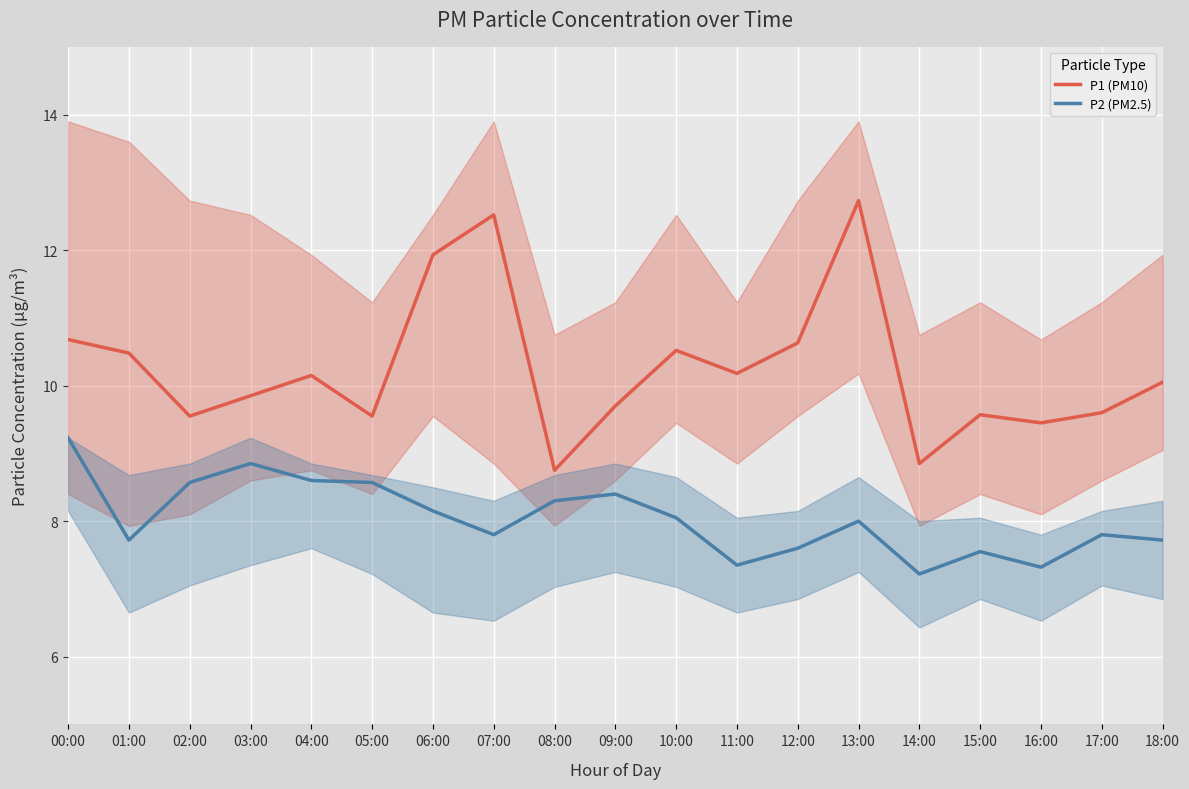

Reading right to left, transcribe all the data shown in this chart.

P1 (PM10): 18:00=10.1	17:00=9.6	16:00=9.4	15:00=9.6	14:00=8.8	13:00=12.7	12:00=10.6	11:00=10.2	10:00=10.5	09:00=9.7	08:00=8.8	07:00=12.5	06:00=11.9	05:00=9.6	04:00=10.2	03:00=9.8	02:00=9.6	01:00=10.5	00:00=10.7
P2 (PM2.5): 18:00=7.7	17:00=7.8	16:00=7.3	15:00=7.5	14:00=7.2	13:00=8.0	12:00=7.6	11:00=7.3	10:00=8.1	09:00=8.4	08:00=8.3	07:00=7.8	06:00=8.2	05:00=8.6	04:00=8.6	03:00=8.8	02:00=8.6	01:00=7.7	00:00=9.2